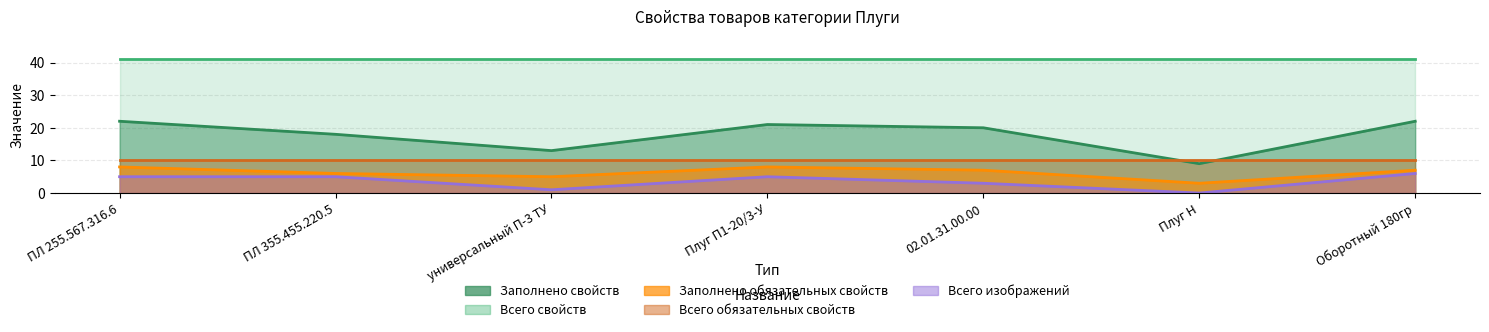

How many interior local valleys does the Заполнено обязательных свойств series have?

2